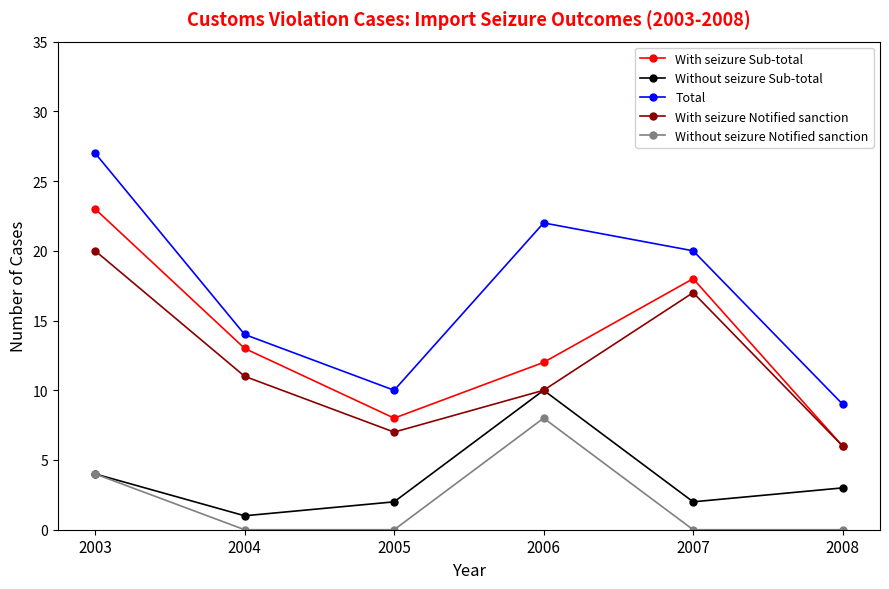

True or false: Total and Without seizure Sub-total cross at least once.

False